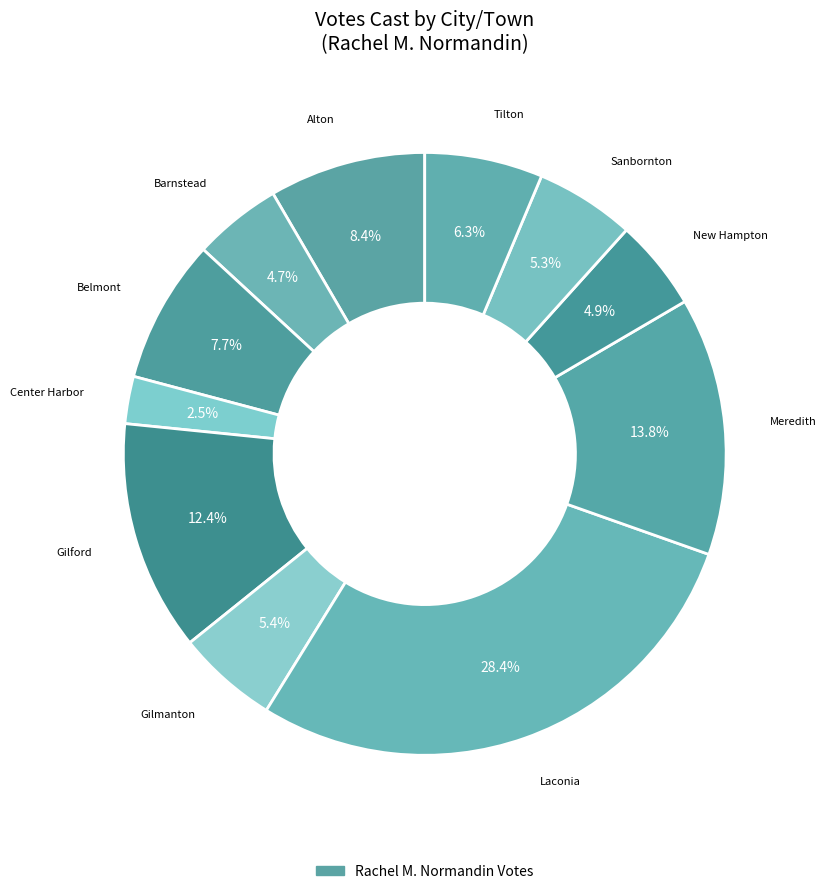

How many slices are in this pie chart?

11